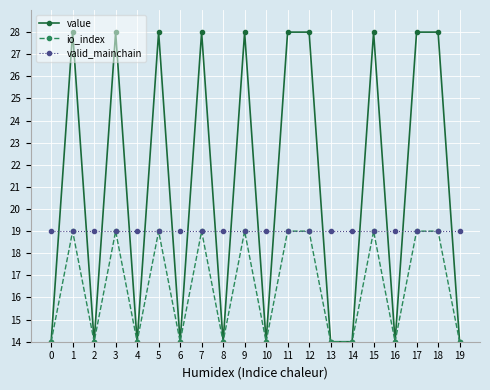

True or false: io_index has more than 1 interior local peaks.

True